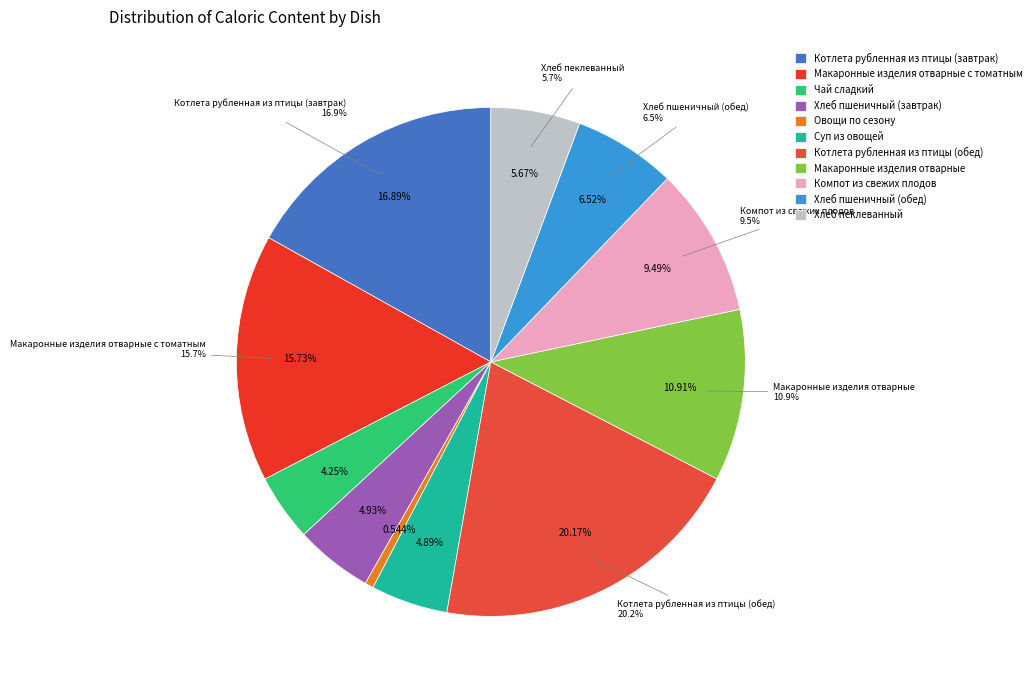

To the nearest percent, what is the difference between the largest and smallest slice percentages?

20%